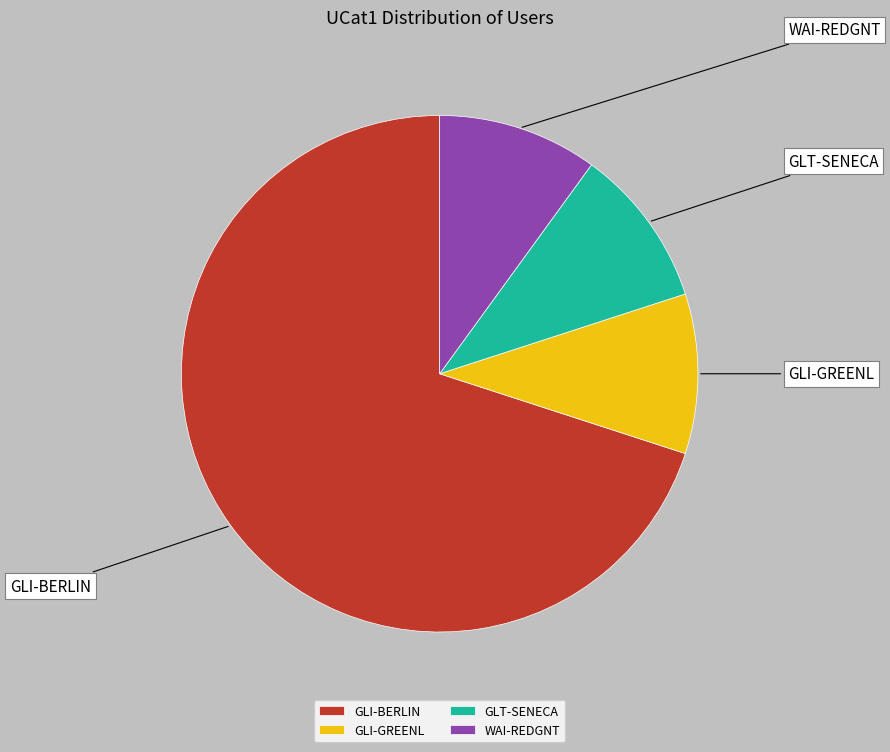

Is the sum of GLI-BERLIN and GLI-GREENL greater than half?

Yes